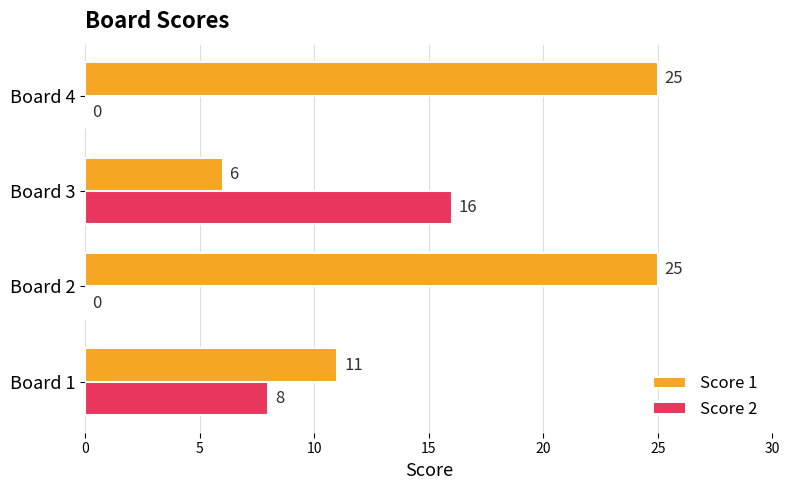

What is the maximum value shown in the chart?

25